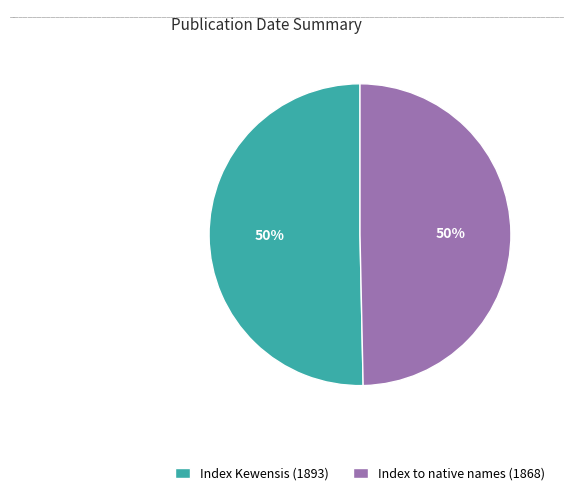

What is the ratio of the value at Index Kewensis (1893) to the value at Index to native names (1868)?

1.0